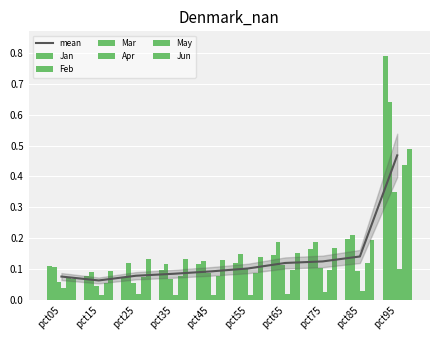

What is the value of the Feb bar at the 7th from the left?

0.2